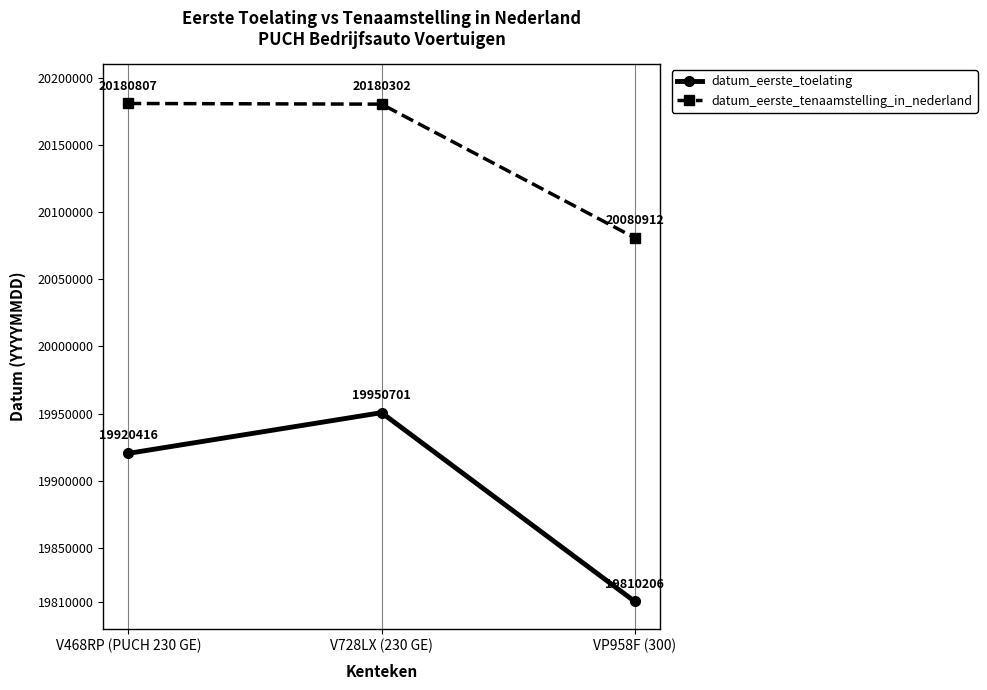

What is the minimum value for datum_eerste_toelating?

19810206